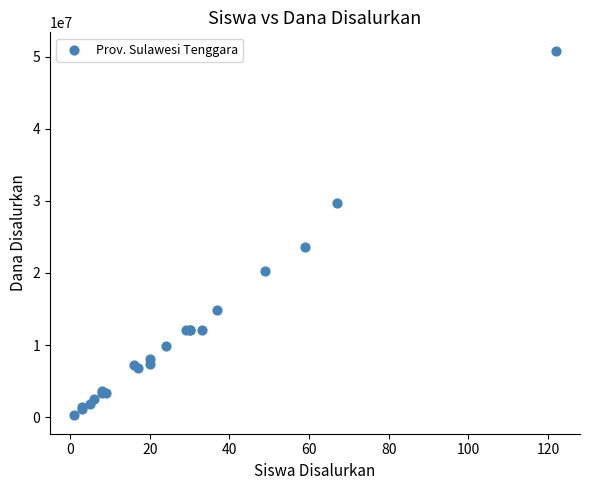

What Y value in the scatter plot is closest to 25537500?

23625000